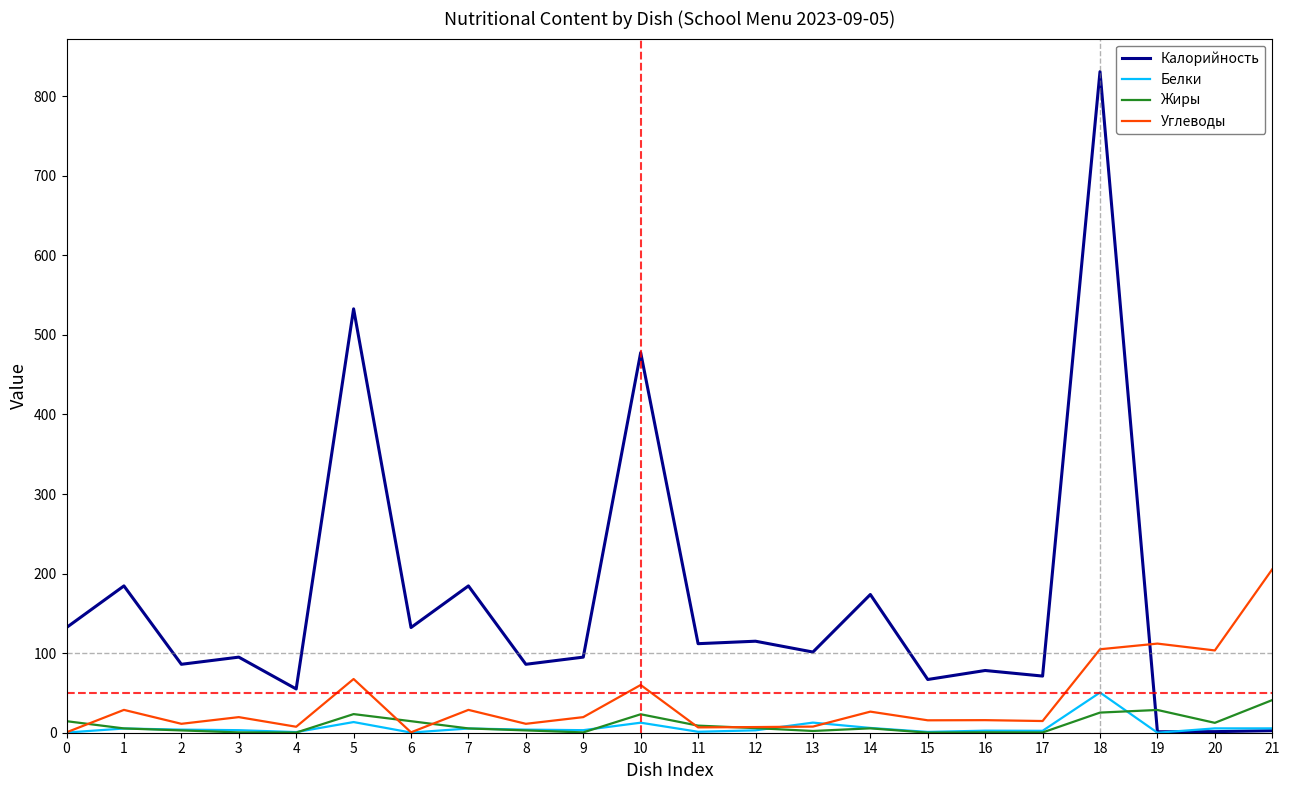

At which category is the sum across all series the highest?

18